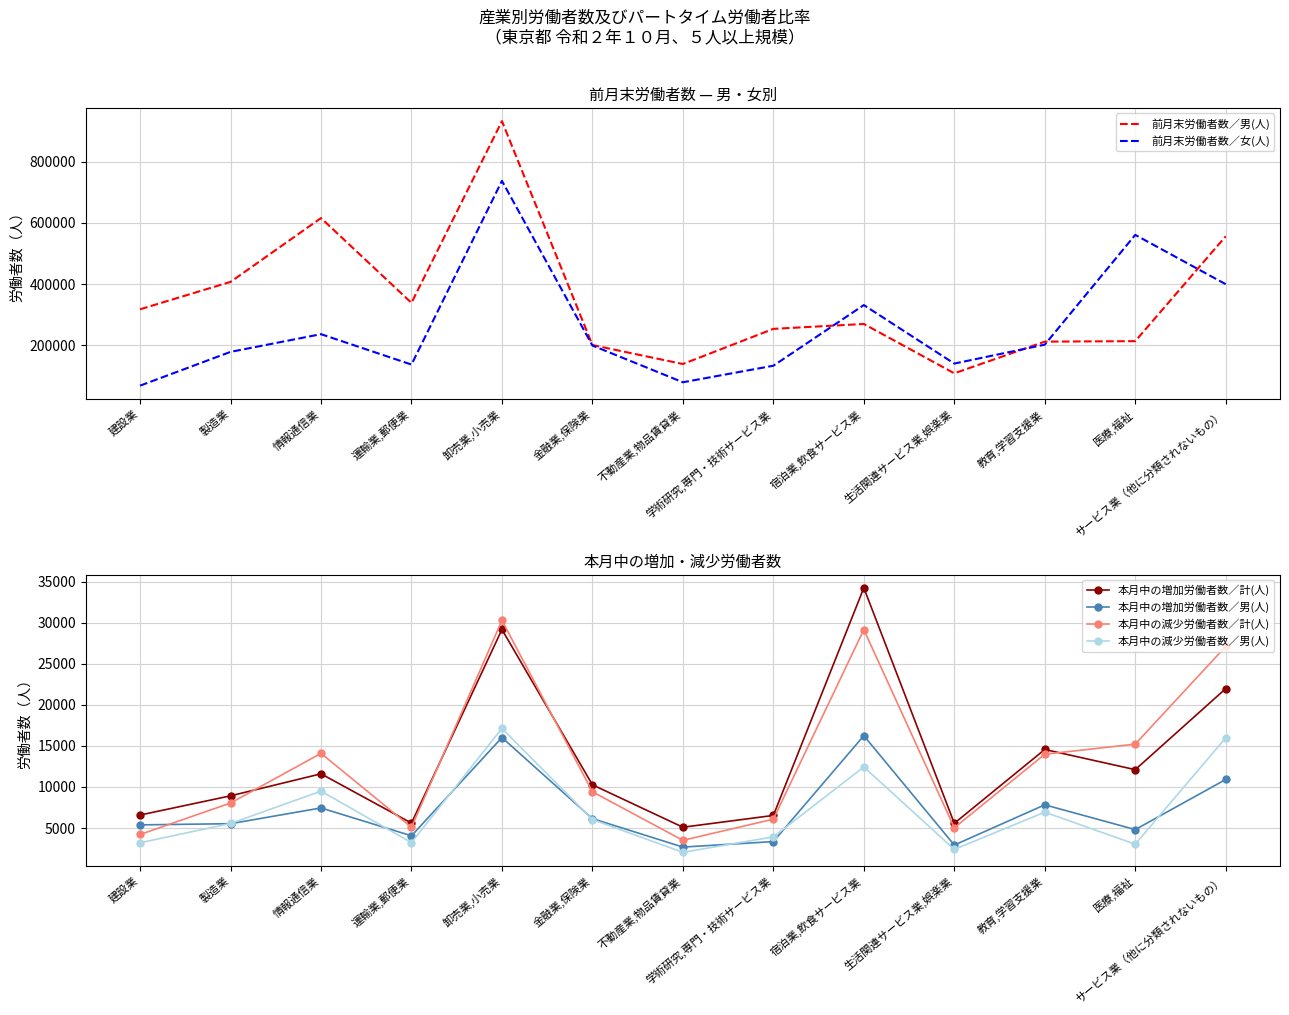

Does the chart display data point markers on the line(s)?

No